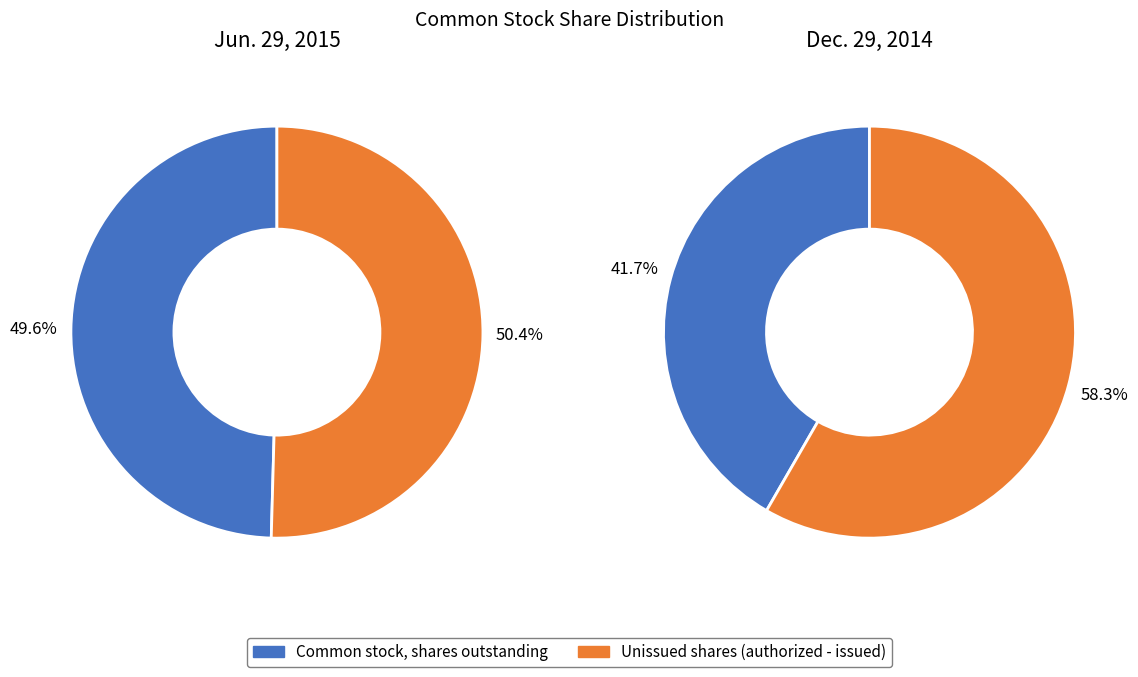

Which series has the widest spread of values?

Dec. 29, 2014